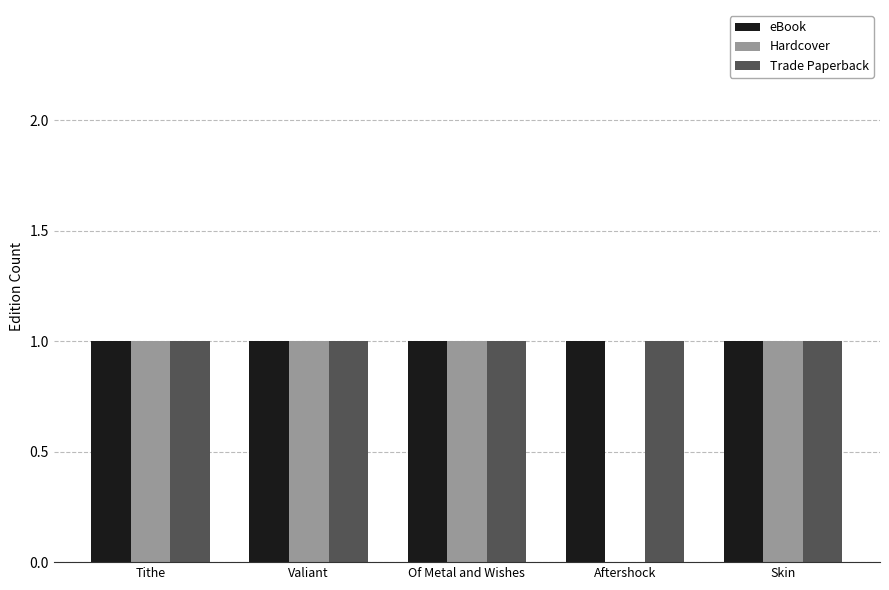

Read the eBook value at Tithe.

1